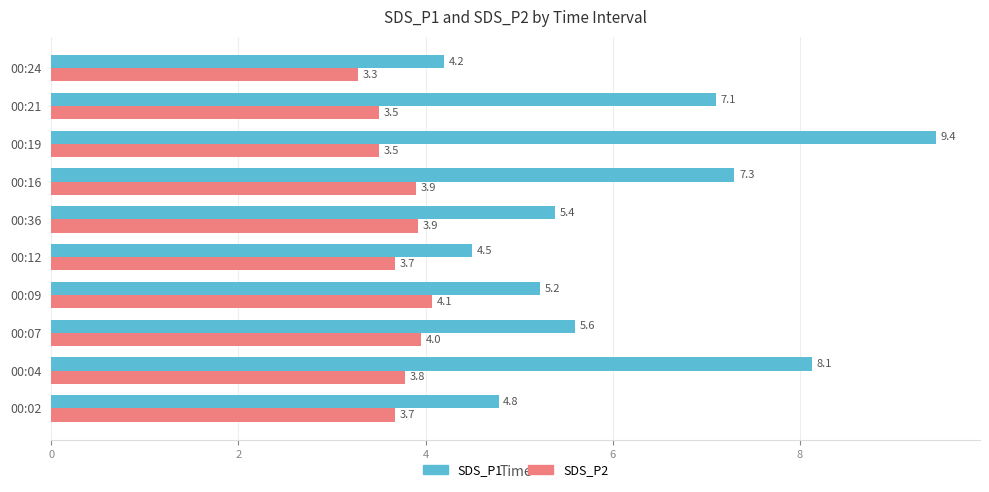

At which label is SDS_P2 closest to 3?

00:24